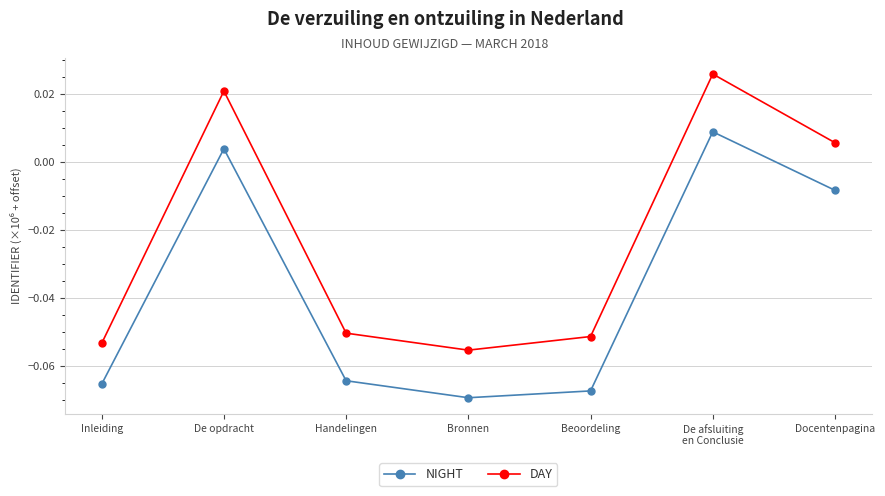

What are all the series names shown in the legend?

NIGHT, DAY